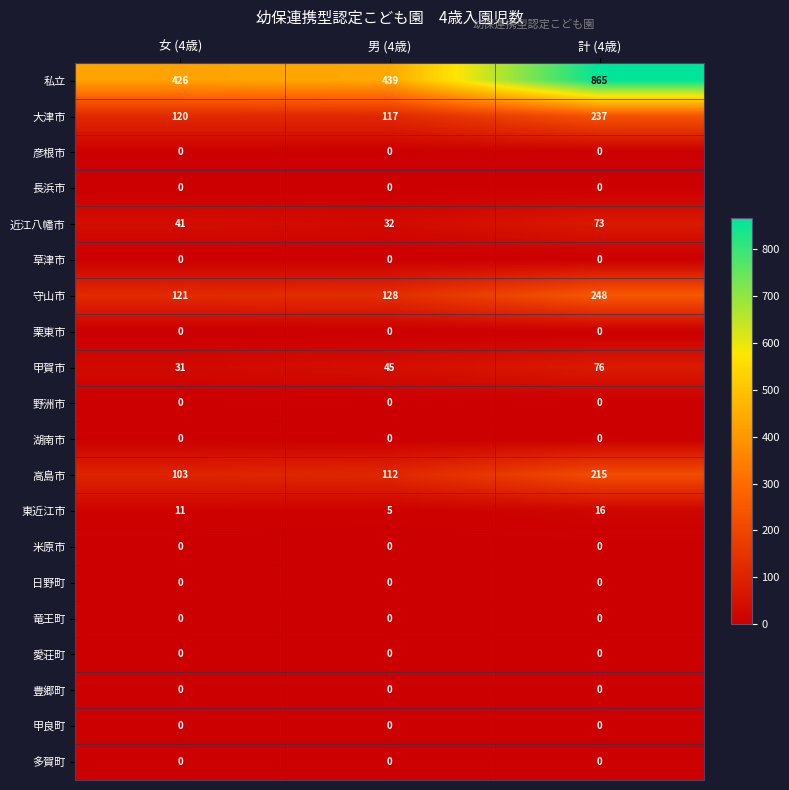

At which category is the sum across all series the highest?

計 (4歳)